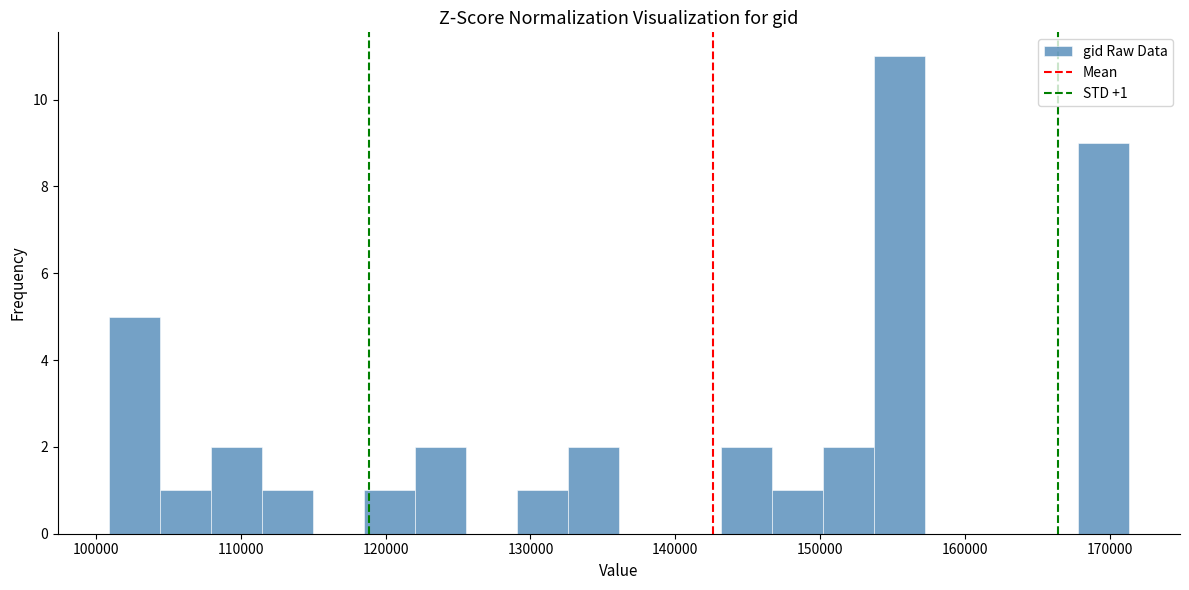

Read against the x-axis, roughly where is the centre of the tallest bar?

155000